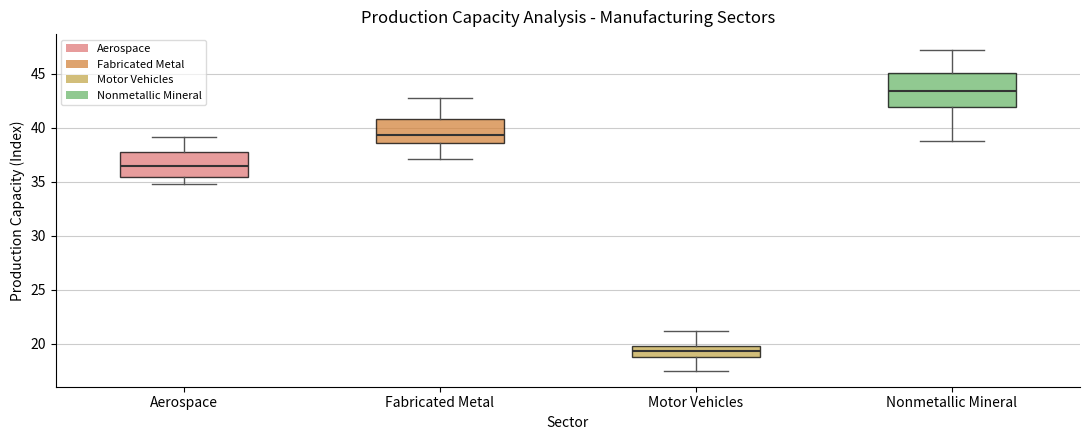

Which box's median line is the highest?

Nonmetallic Mineral